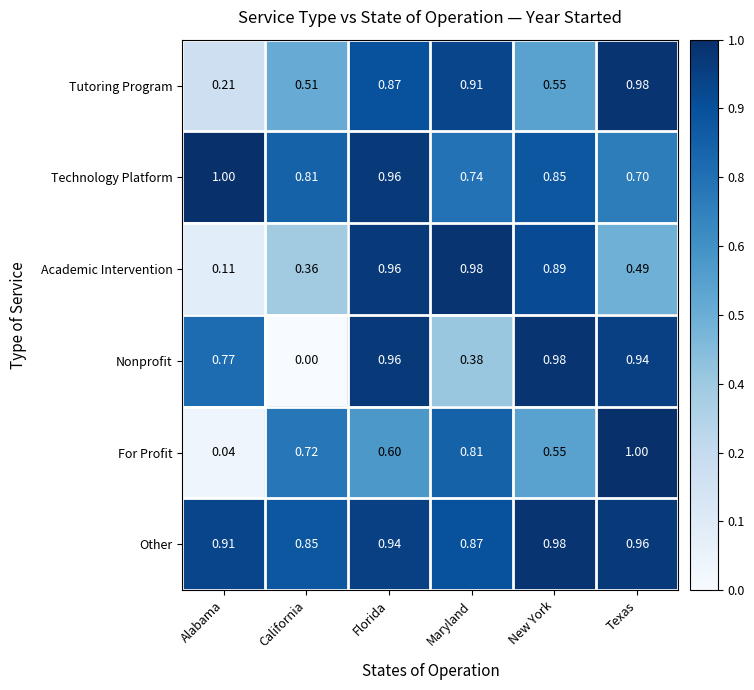

At California, list the series in order from smallest to largest.

Nonprofit, Academic Intervention, Tutoring Program, For Profit, Technology Platform, Other